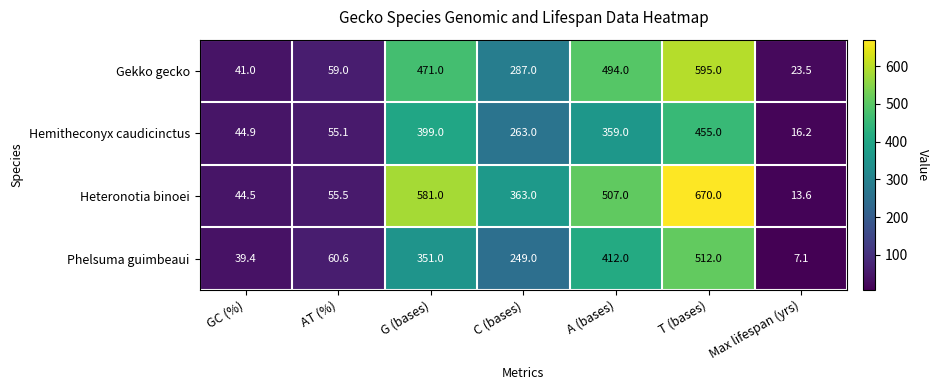

Reading left to right, extract all data points from this chart.

Gekko gecko: GC (%)=41.0	AT (%)=59.0	G (bases)=471.0	C (bases)=287.0	A (bases)=494.0	T (bases)=595.0	Max lifespan (yrs)=23.5
Hemitheconyx caudicinctus: GC (%)=44.9	AT (%)=55.1	G (bases)=399.0	C (bases)=263.0	A (bases)=359.0	T (bases)=455.0	Max lifespan (yrs)=16.2
Heteronotia binoei: GC (%)=44.5	AT (%)=55.5	G (bases)=581.0	C (bases)=363.0	A (bases)=507.0	T (bases)=670.0	Max lifespan (yrs)=13.6
Phelsuma guimbeaui: GC (%)=39.4	AT (%)=60.6	G (bases)=351.0	C (bases)=249.0	A (bases)=412.0	T (bases)=512.0	Max lifespan (yrs)=7.1